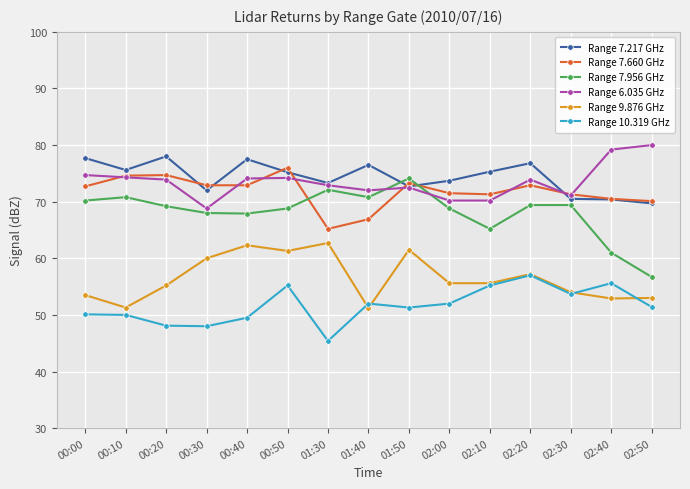

True or false: Range 7.956 GHz has more than 2 points higher than both neighbors.

True